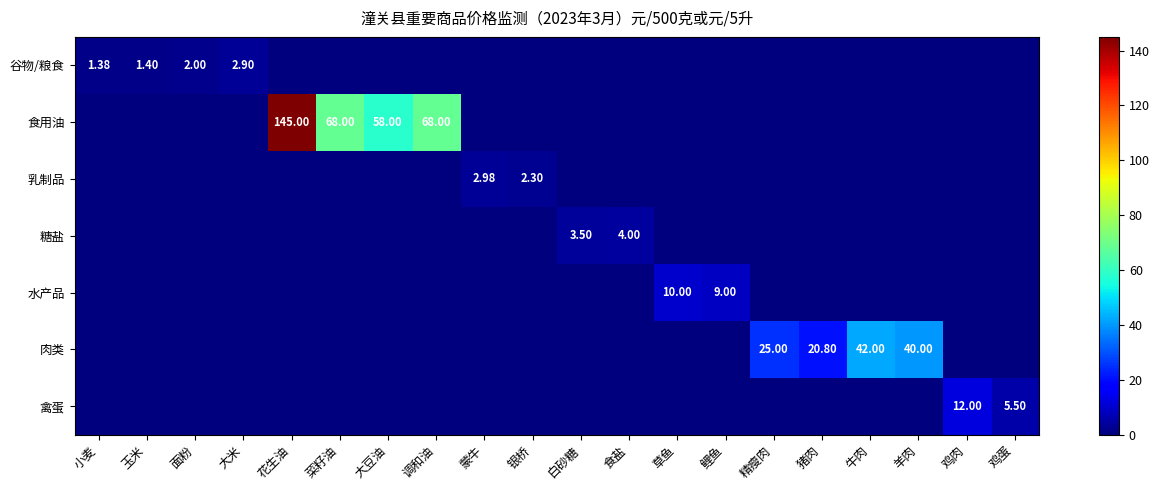

The value of 水产品 at 鲤鱼 is 13.5. True or false?

False